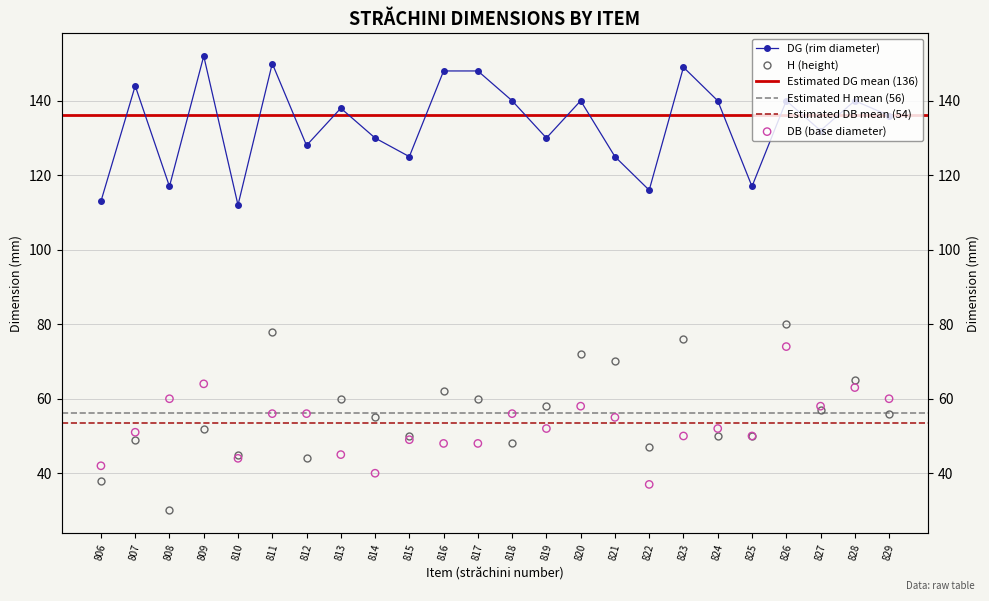

Is the value of H at 813 greater than the value of DG at 813?

No